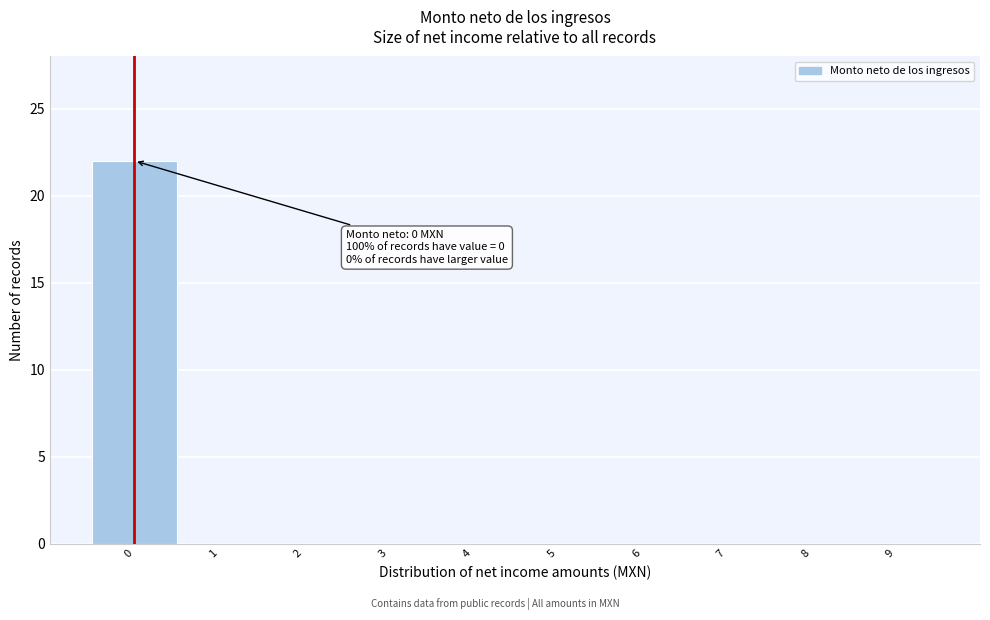

Which range on the x-axis has the tallest bar?

-0.5 to 0.5